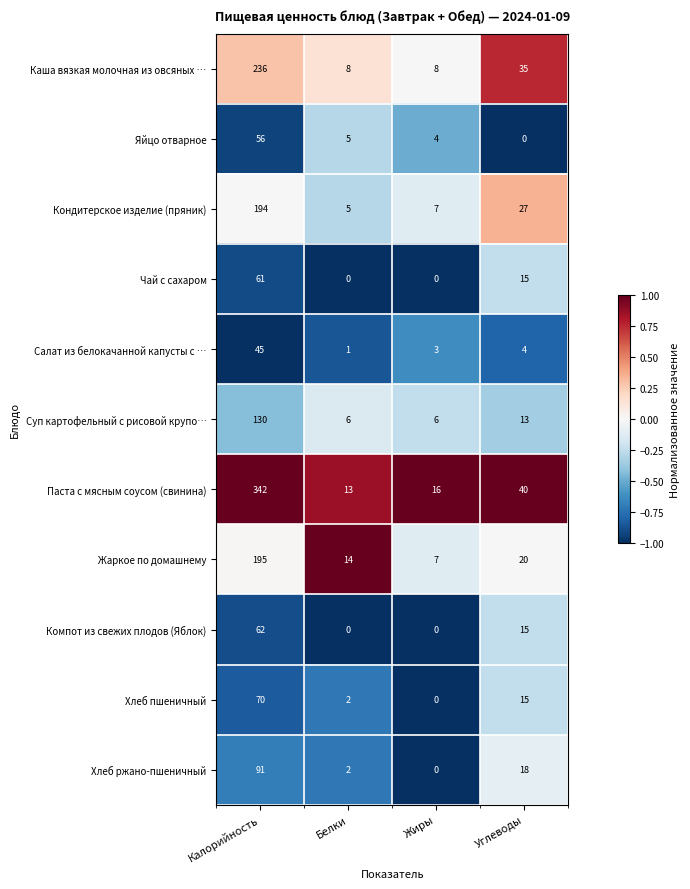

List the labels in order of Салат из белокачанной капусты с … value, smallest first.

Белки, Жиры, Углеводы, Калорийность